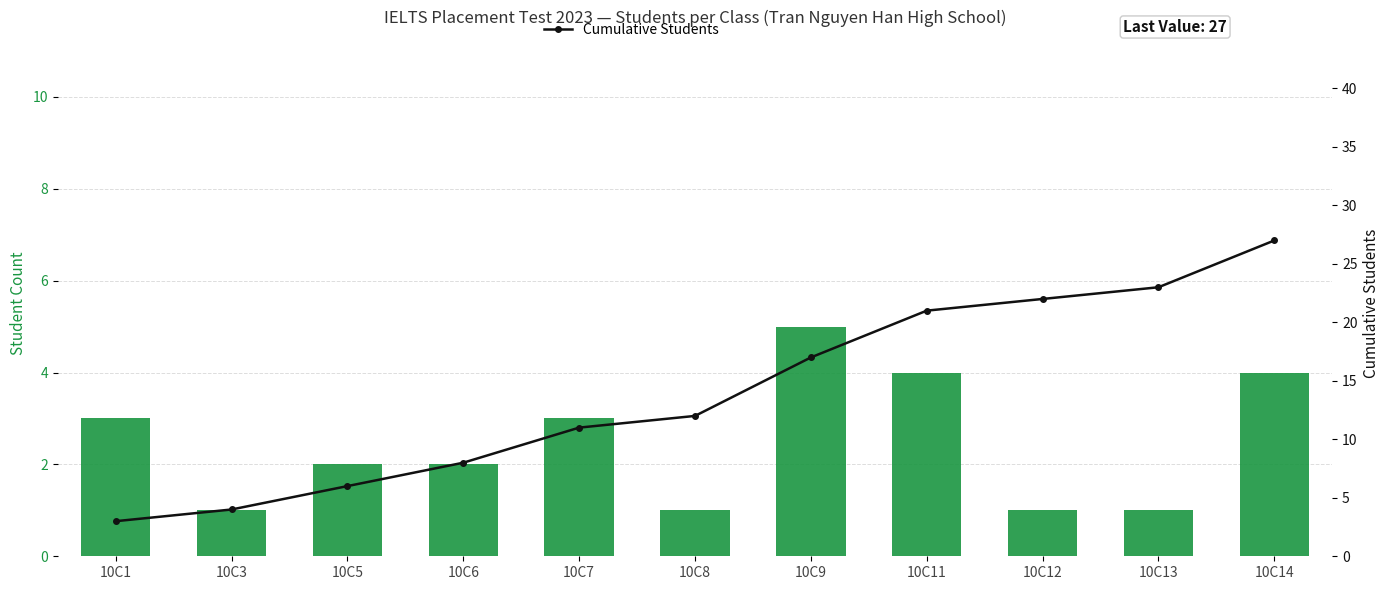

How many data points in Student Count are less than 2?

4